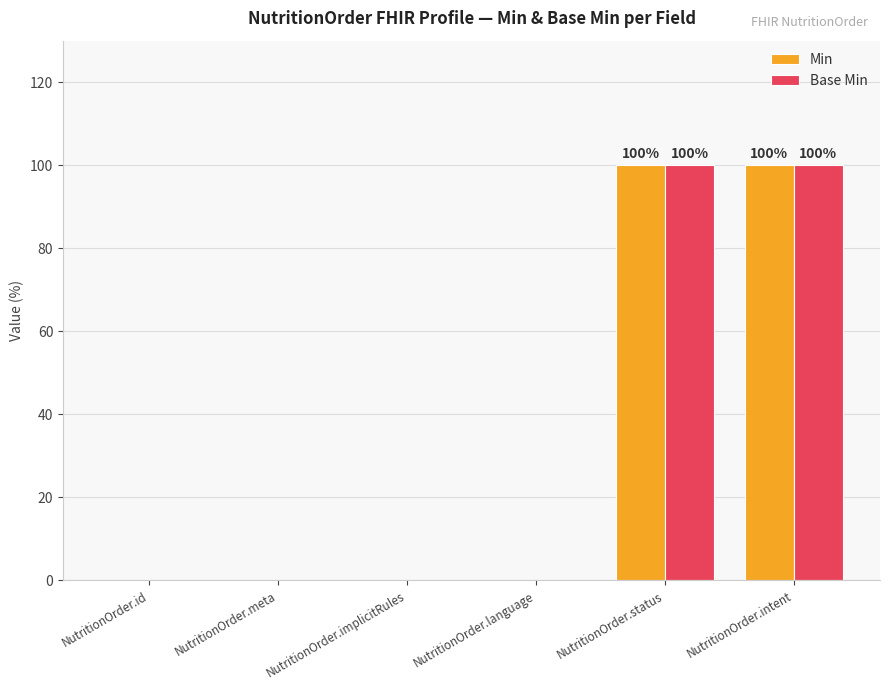

What is the total value across all series at NutritionOrder.status?

200